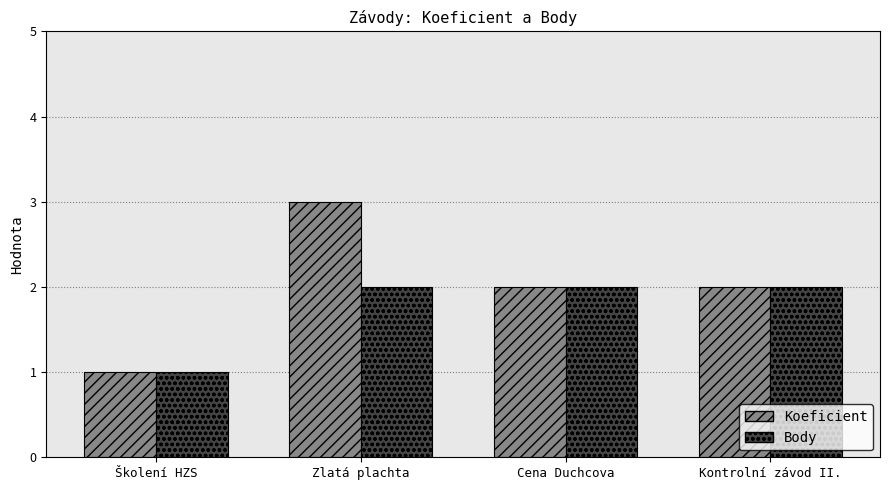

How many bars are there in total?

8